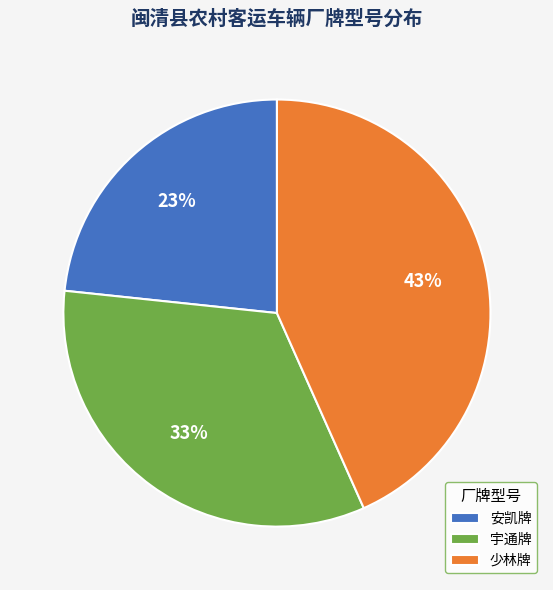

To the nearest percent, what is the difference between the largest and smallest slice percentages?

20%